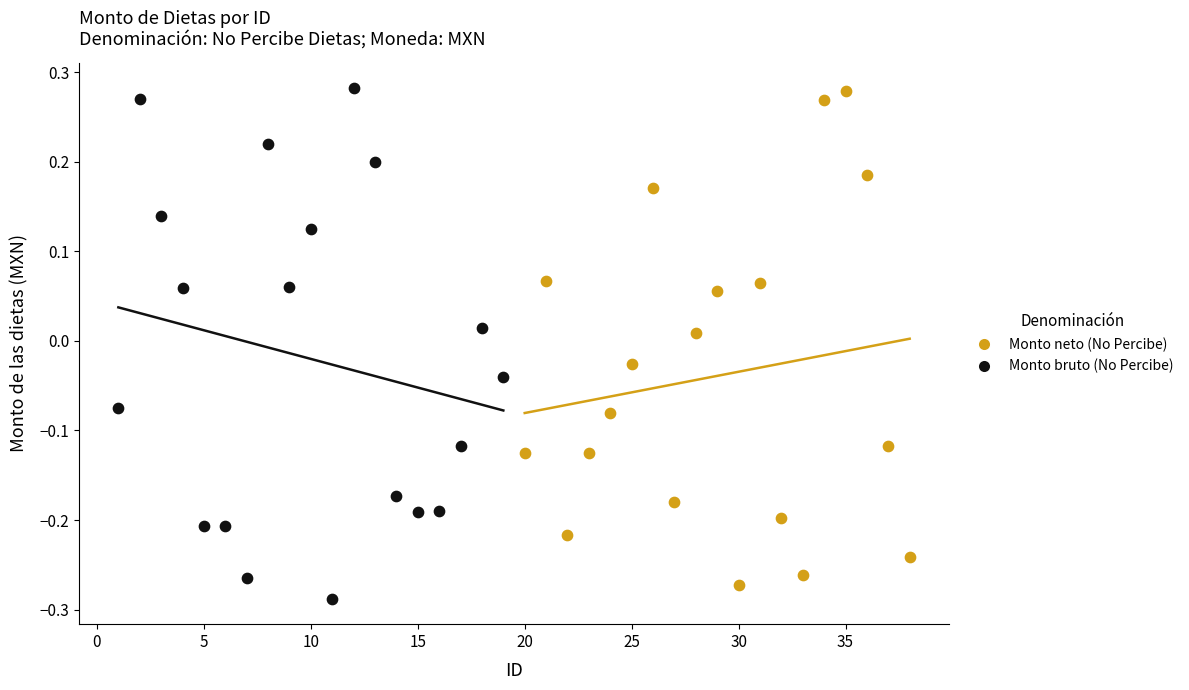

What are all the series names shown in the legend?

Monto neto (No Percibe), Monto bruto (No Percibe)